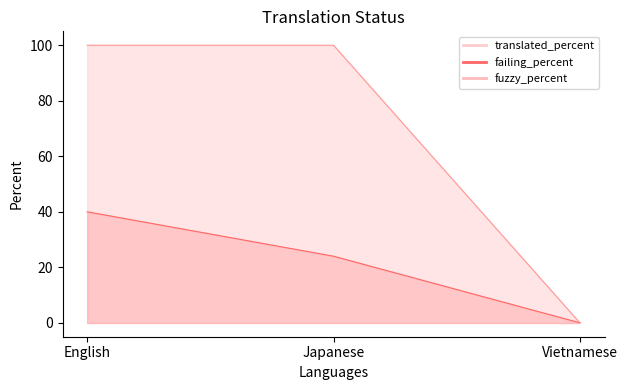

At which category is the sum across all series the highest?

English